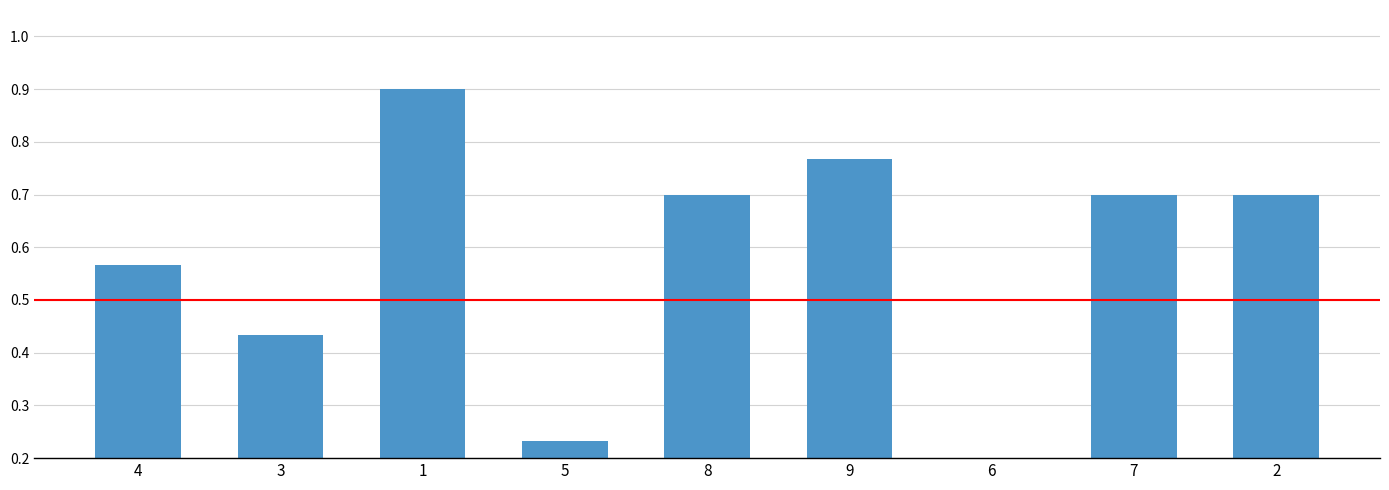

The chart shows a value of 0.9 at 1. True or false?

True